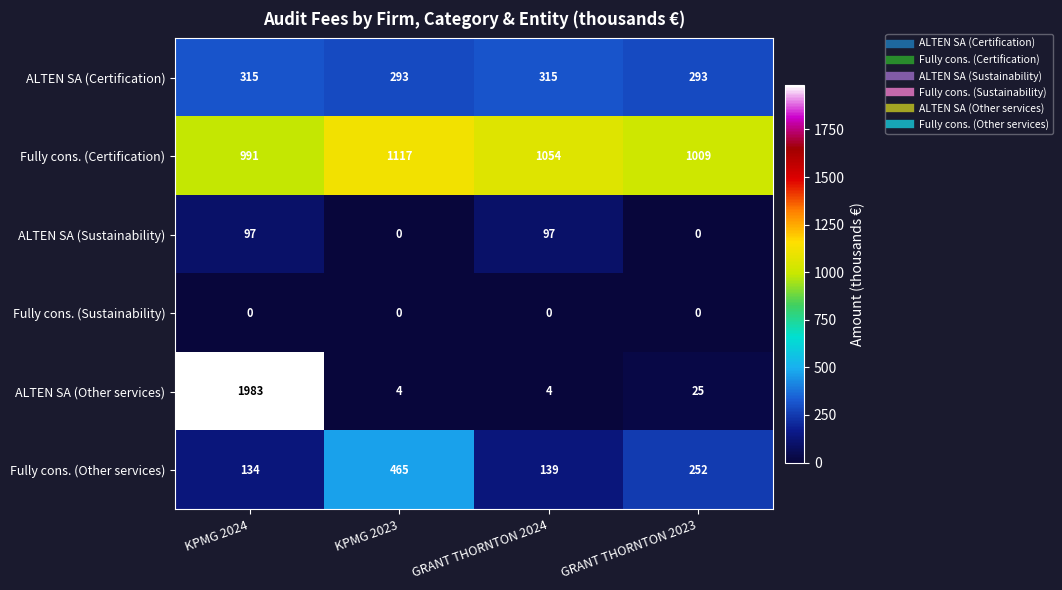

List the series in order of their peak value, highest first.

ALTEN SA (Other services), Fully cons. (Certification), Fully cons. (Other services), ALTEN SA (Certification), ALTEN SA (Sustainability), Fully cons. (Sustainability)